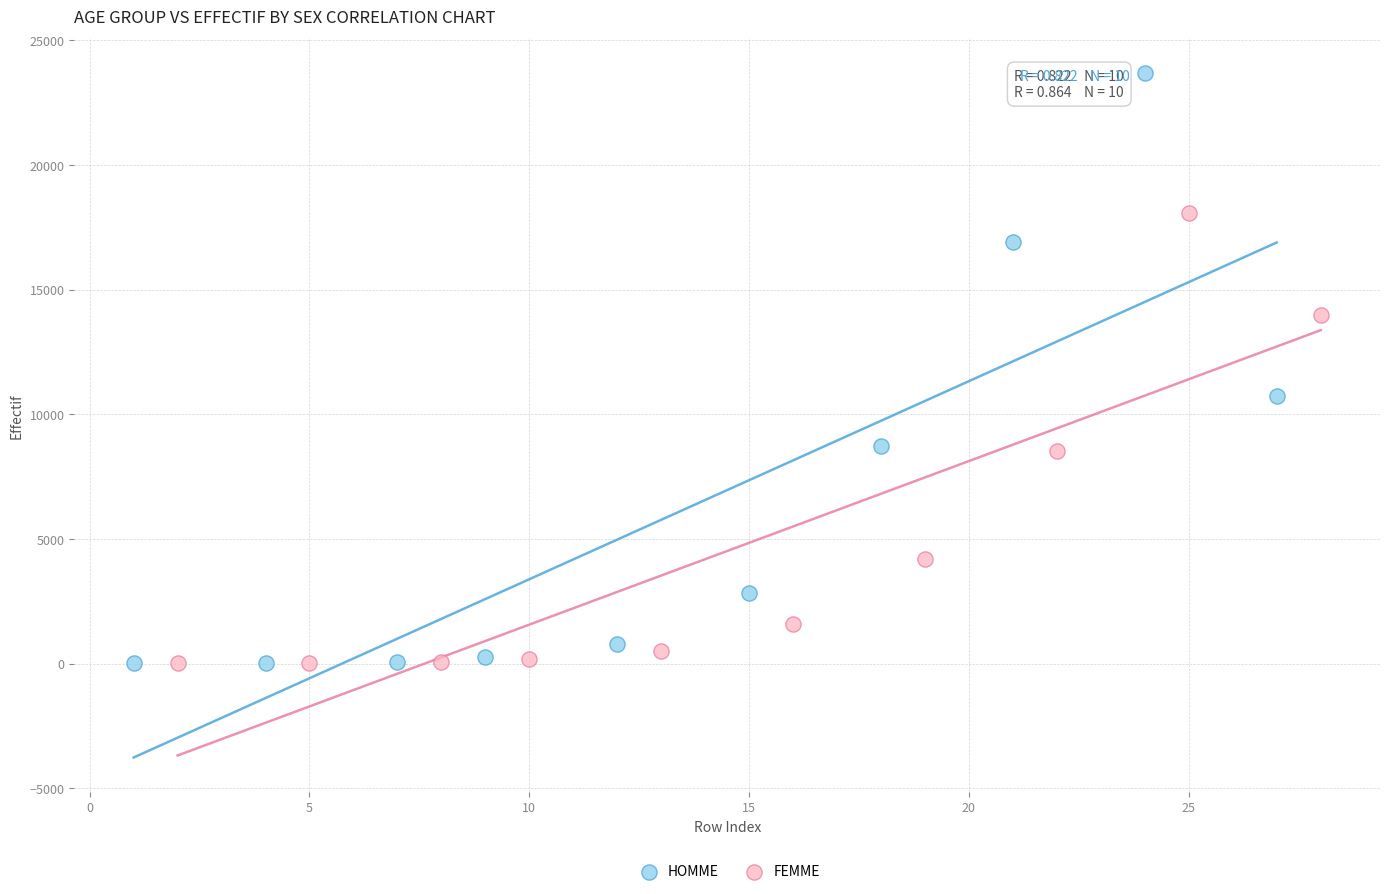

Which series reaches the maximum Y coordinate?

HOMME